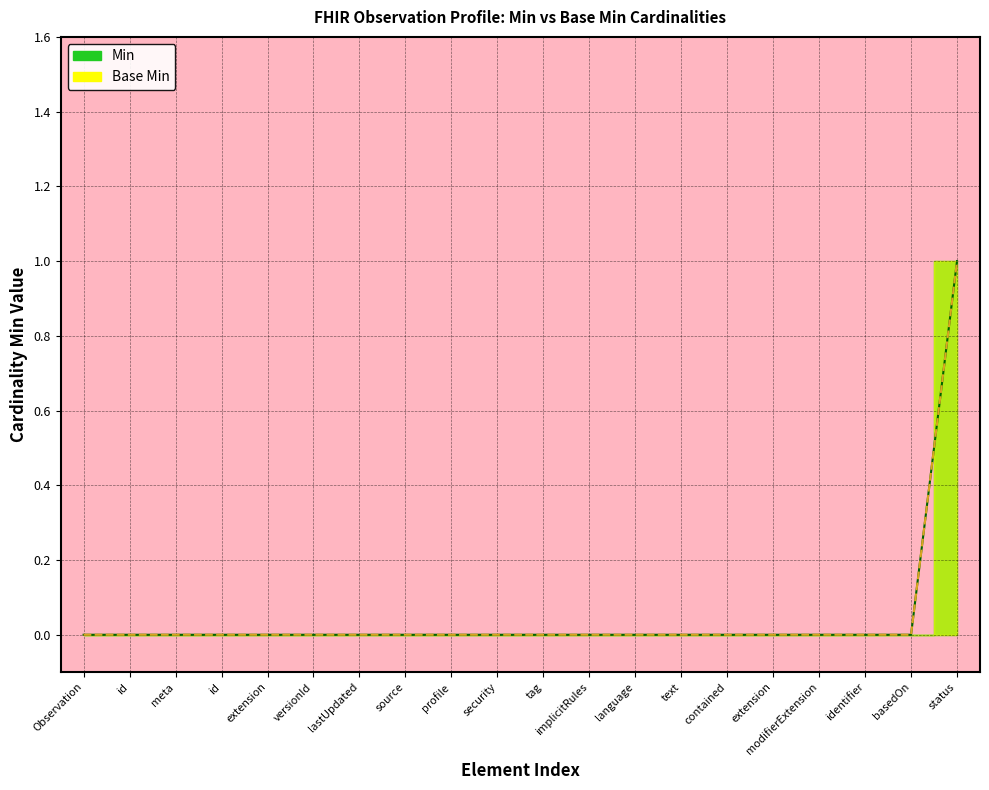

True or false: Base Min and Min intersect in this chart.

False